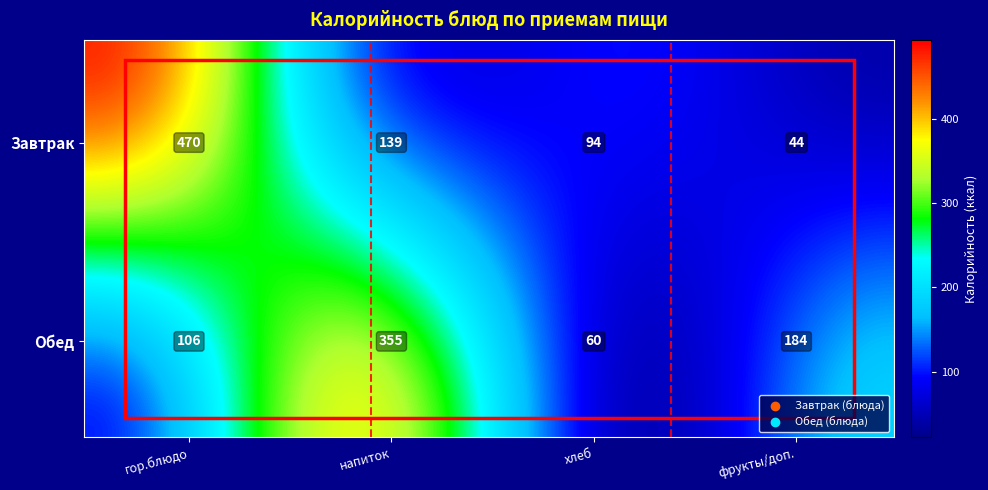

List the series in order of their overall mean, highest first.

Завтрак, Обед